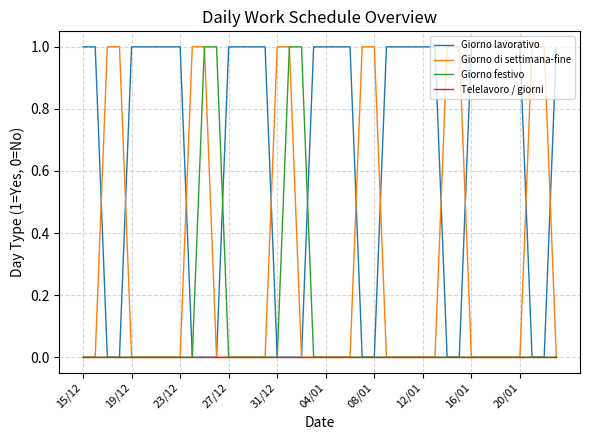

Which series has the largest total across all categories?

Giorno lavorativo